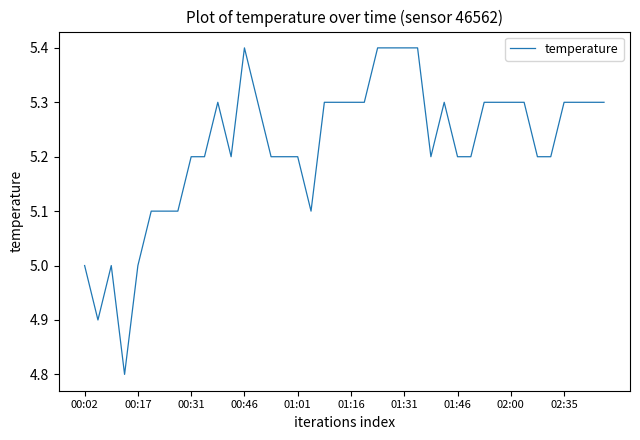

What is the greatest value displayed?

5.4